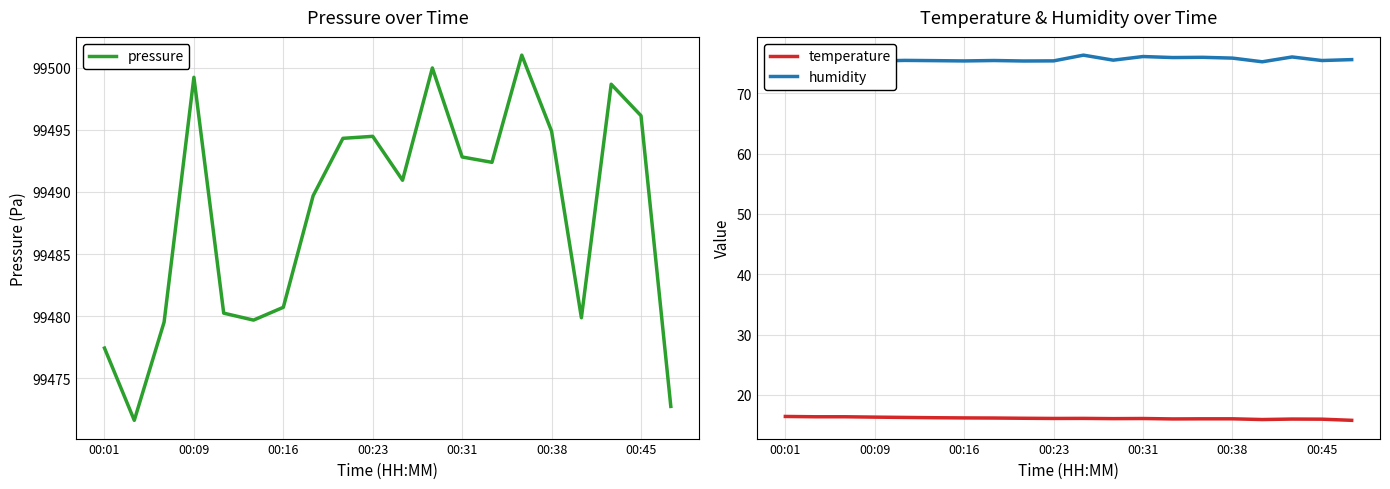

What is the highest value of the temperature series?

16.4